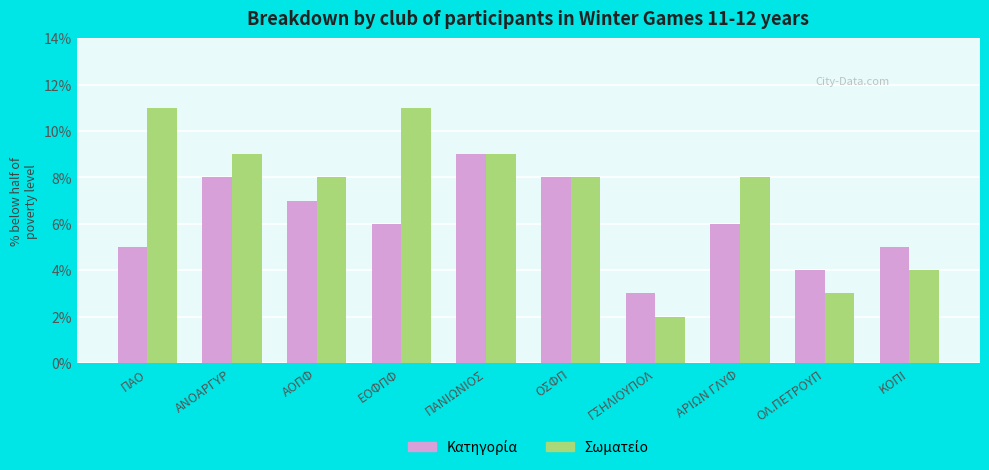

How many distinct data groups are displayed?

2